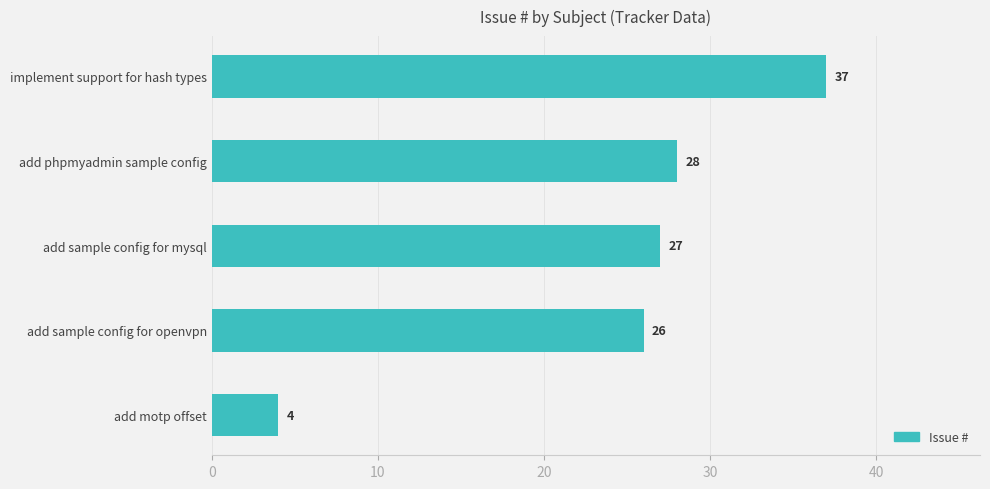

What is the sum of all values?

122